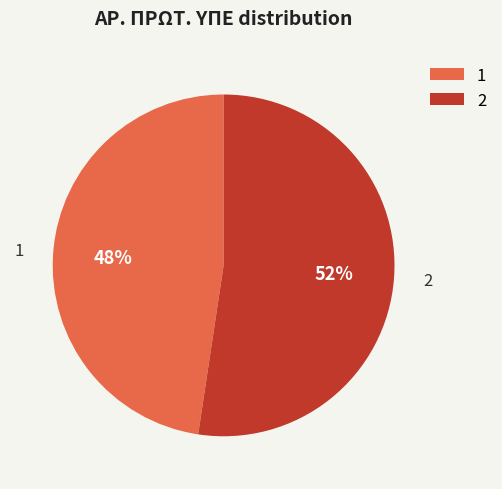

Count the number of slices in the pie.

2